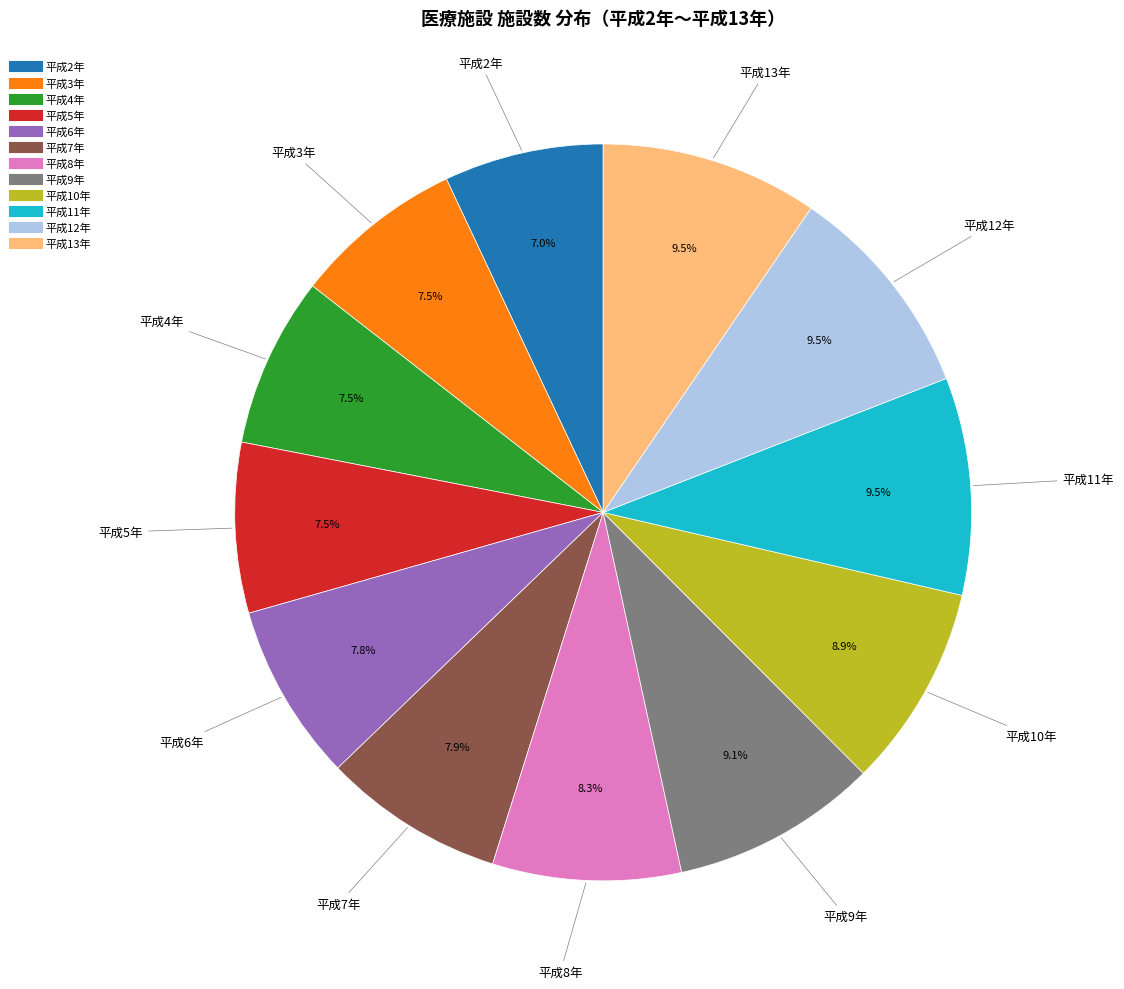

To the nearest percent, what is the combined percentage of 平成12年 and 平成13年?

19%